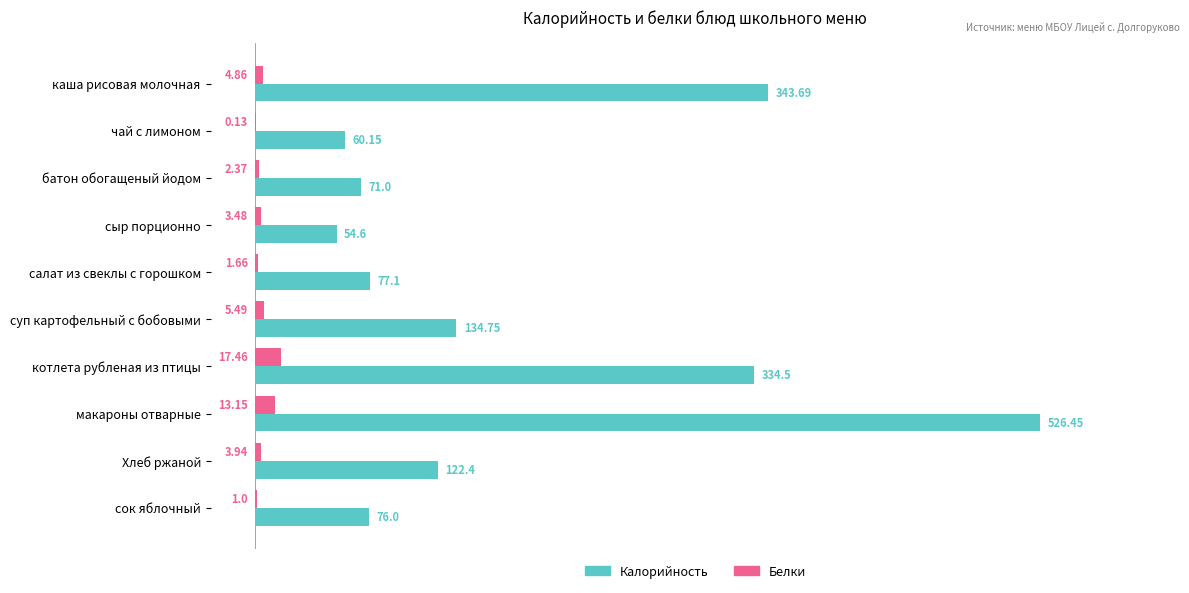

Which category has the highest value across all series?

макароны отварные